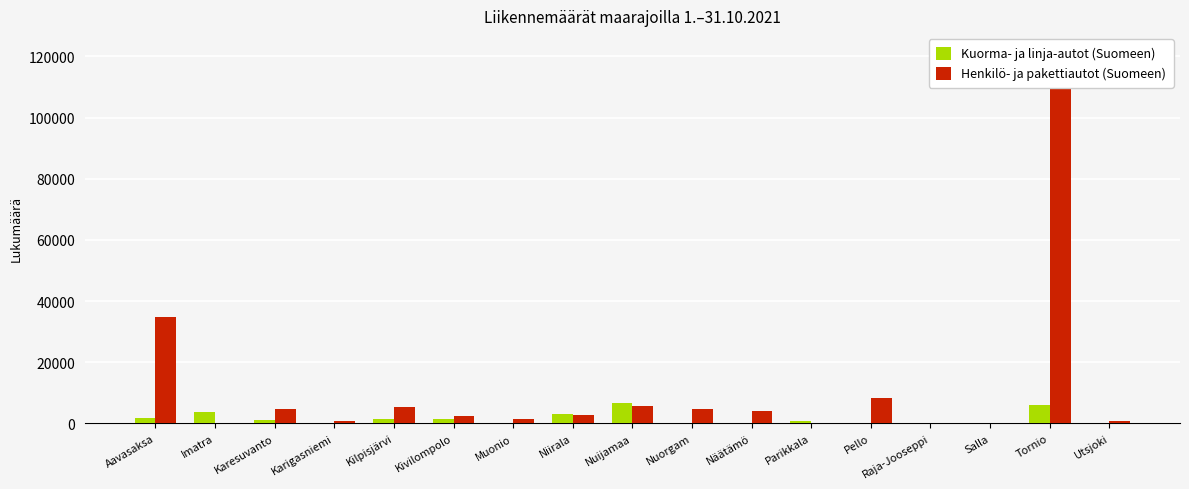

What is the label of the 17th bar from the right?

Aavasaksa